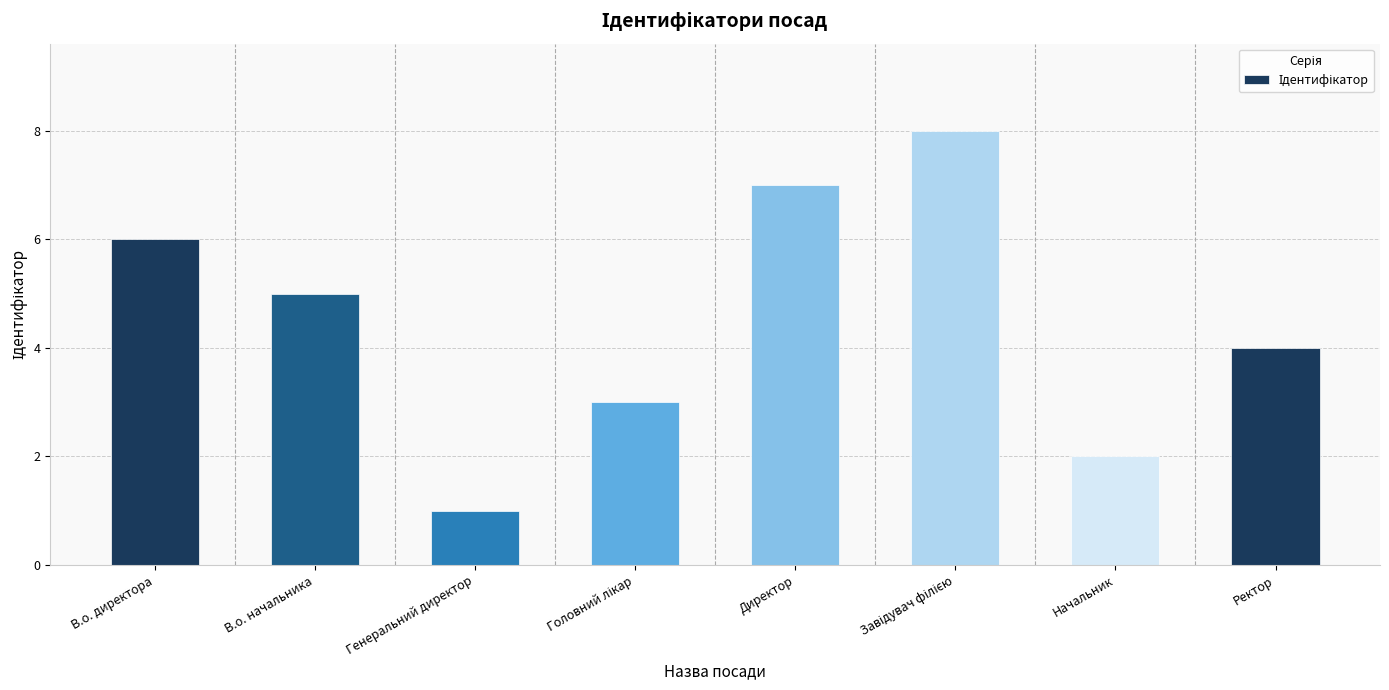

What is the label of the 8th bar from the left?

Ректор